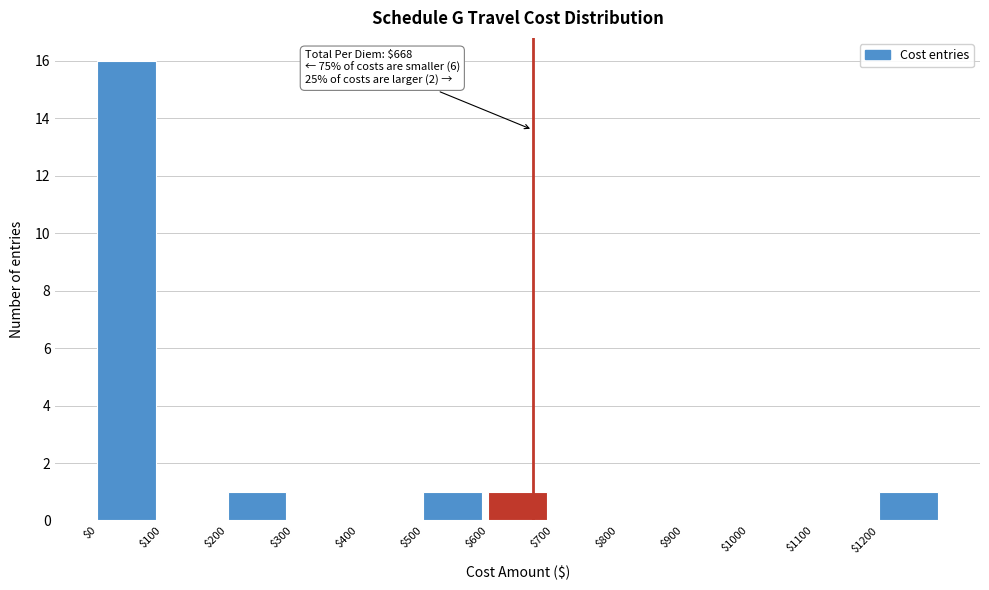

Over which range of the x-axis is the bar tallest?

0 to 100